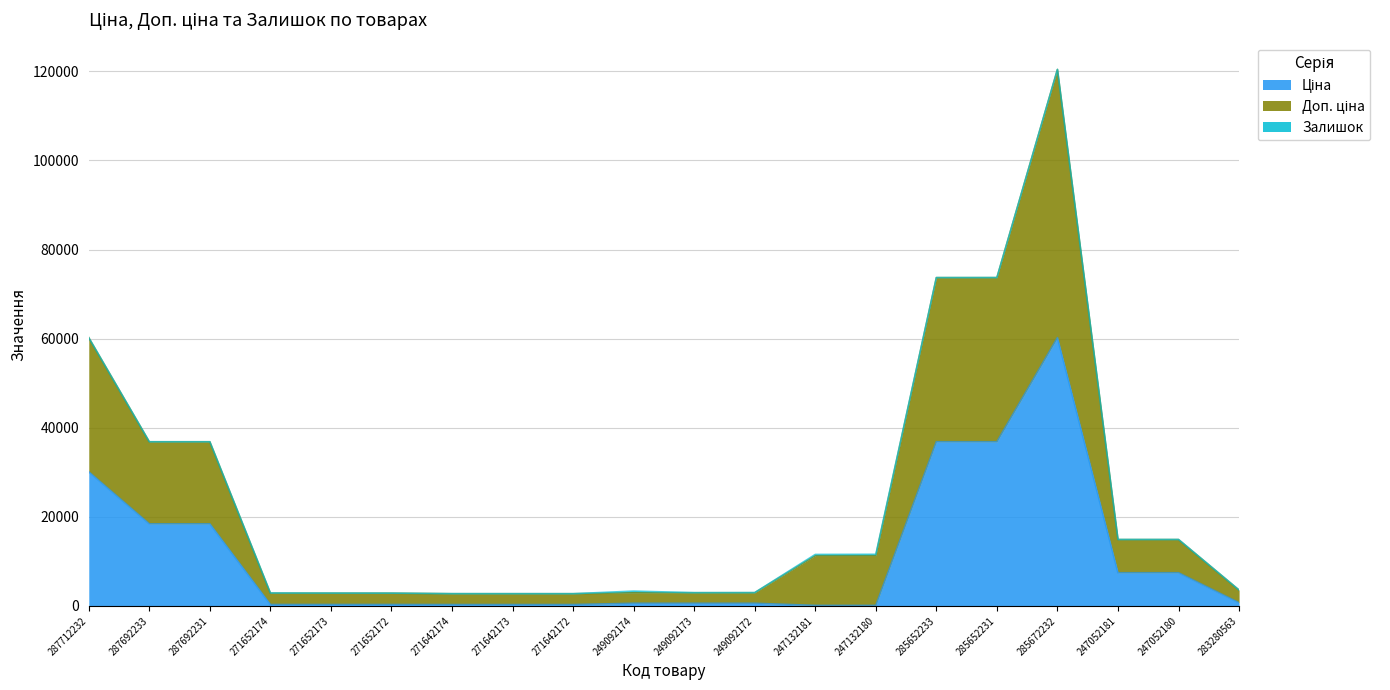

What is the total value across all series at 287692231?

36841.7